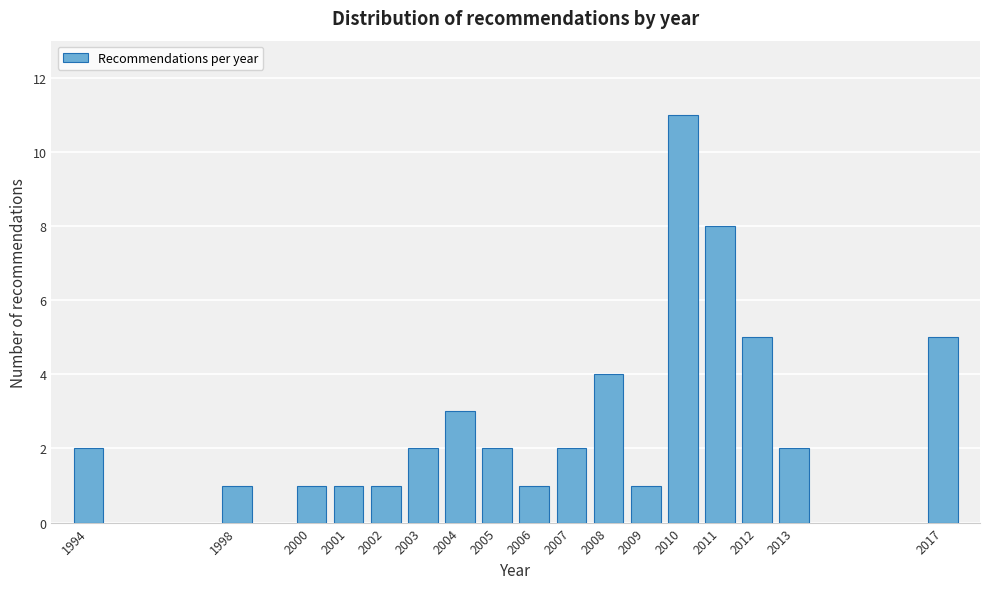

Reading left to right, list all the values displayed in this chart.

2	1	1	1	1	2	3	2	1	2	4	1	11	8	5	2	5